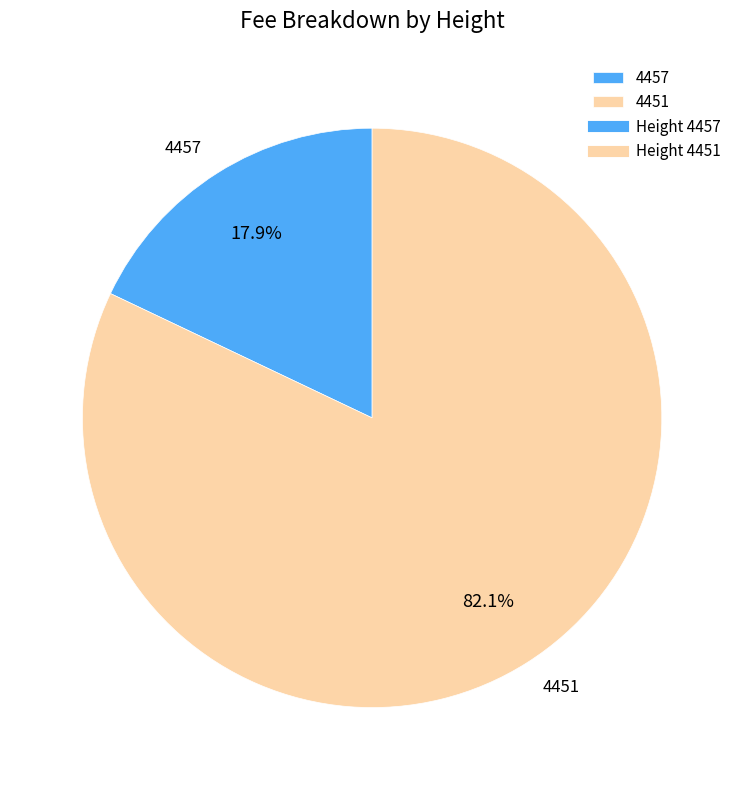

Does 4457 represent more than half of the total?

No